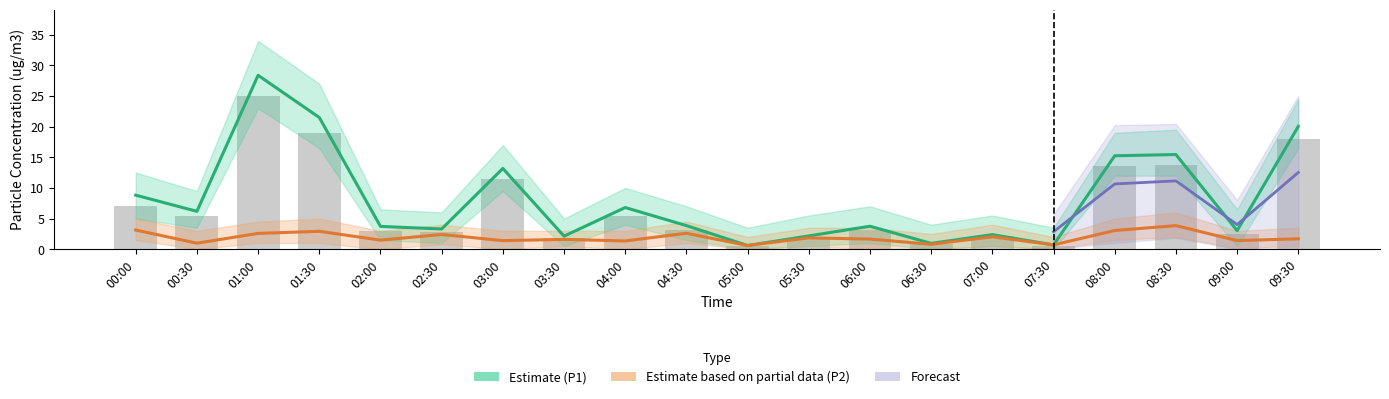

What is the minimum value for P1?

0.6